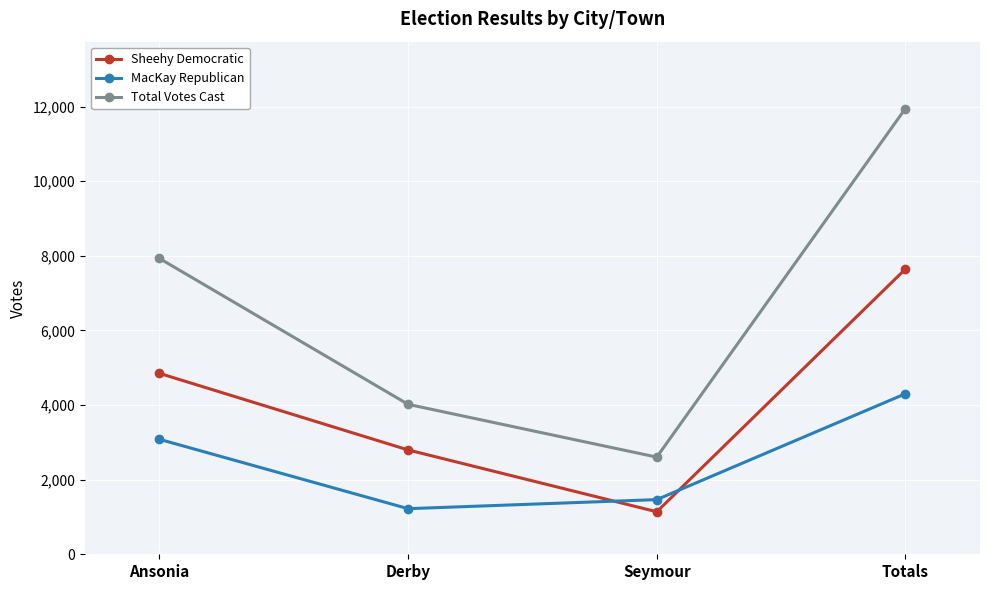

What is the difference between the highest and lowest values at Ansonia?

4848